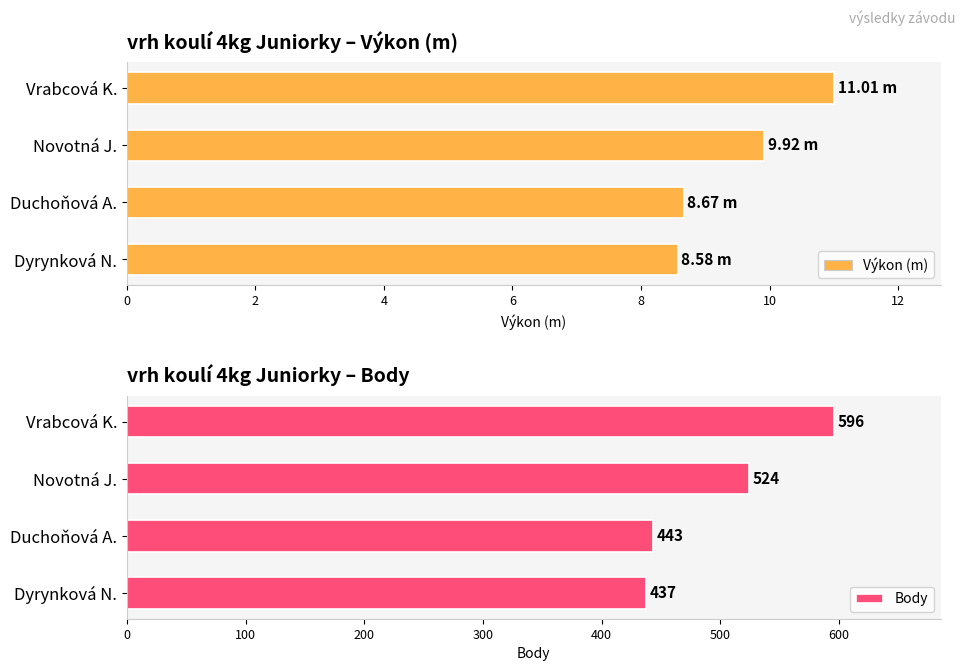

What is the sum of the Výkon (m) values at Dyrynková N. and Vrabcová K.?

19.6